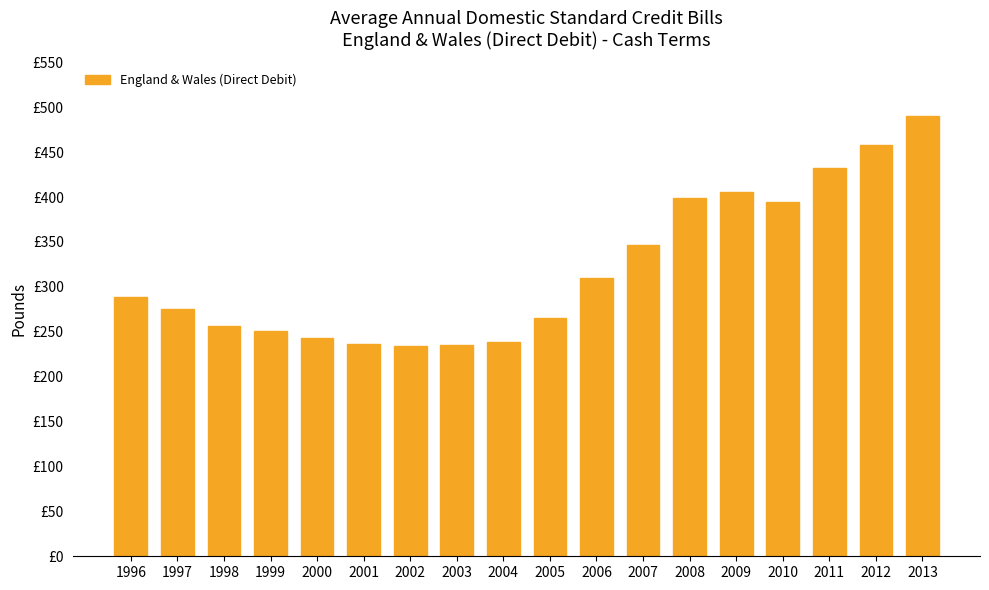

Does the chart contain any negative values?

No